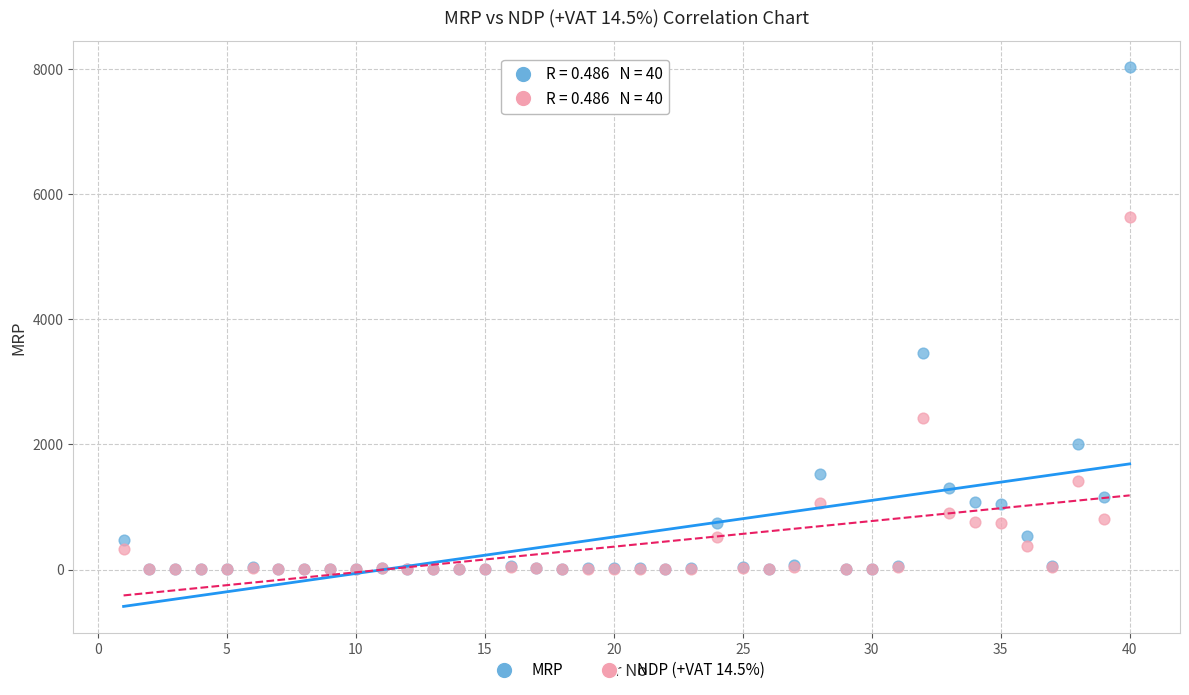

What are all the series names shown in the legend?

MRP, NDP (+VAT 14.5%)